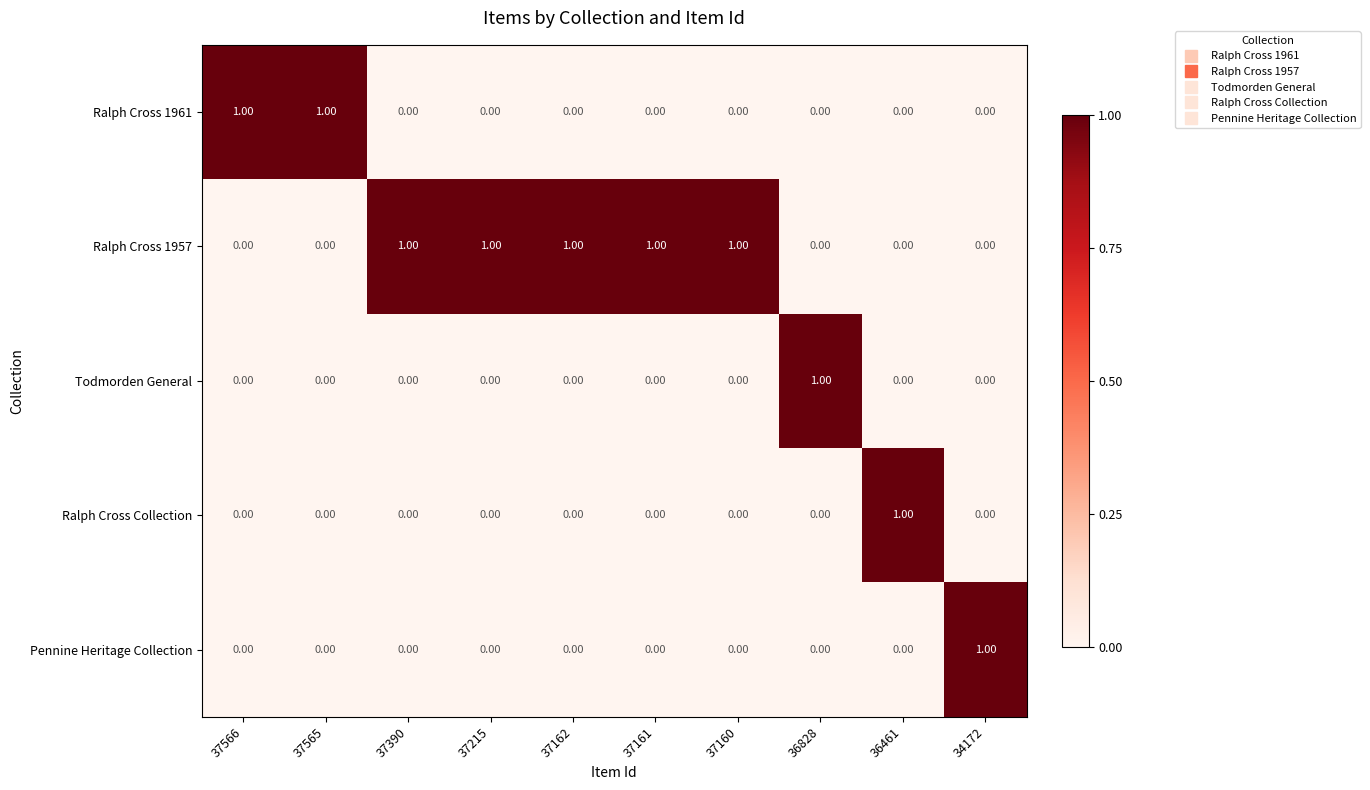

At how many categories does at least one series exceed 0?

10